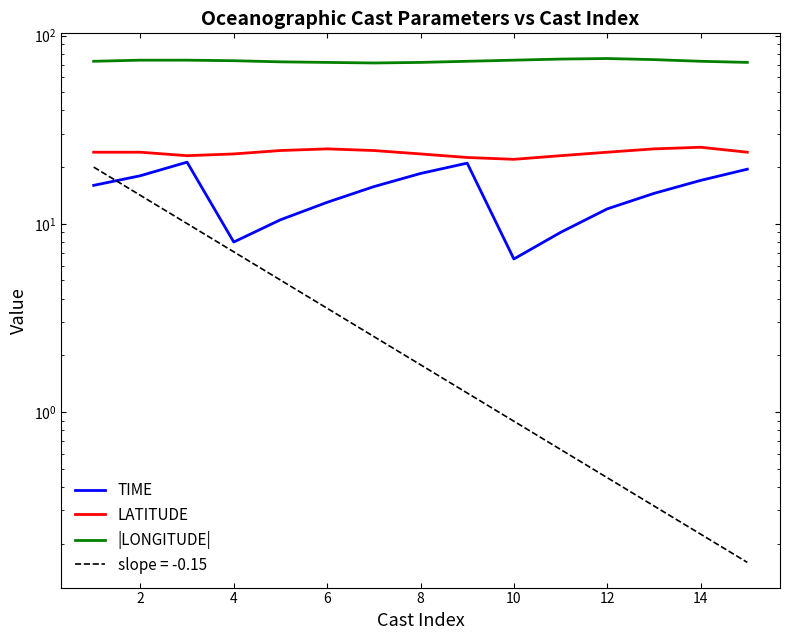

The LATITUDE series shows 25.0 at 12. True or false?

True